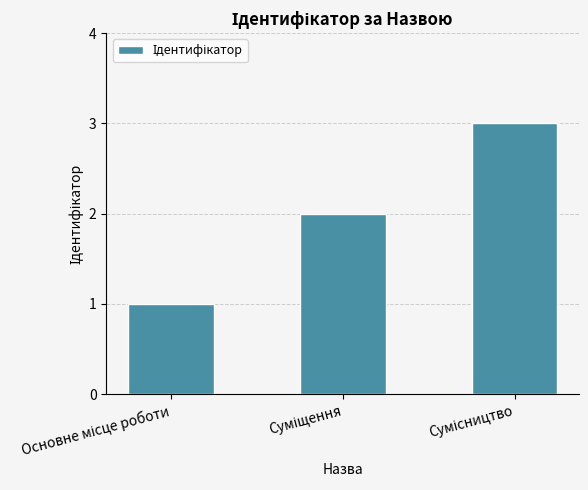

What is the maximum value shown in the chart?

3